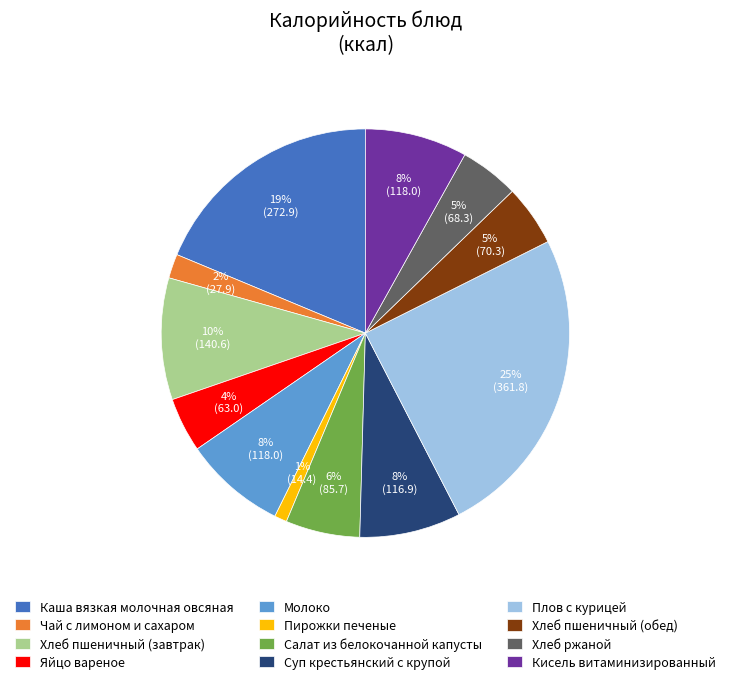

Which slice is the largest?

Плов с курицей